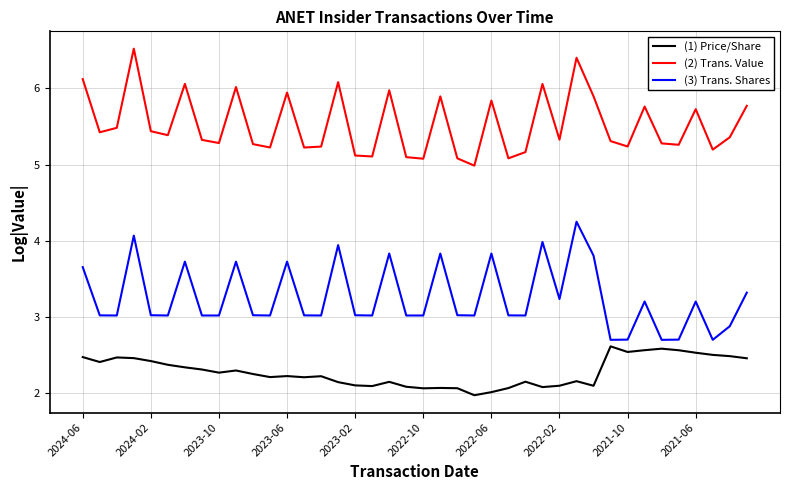

What is the greatest value displayed?

6.5